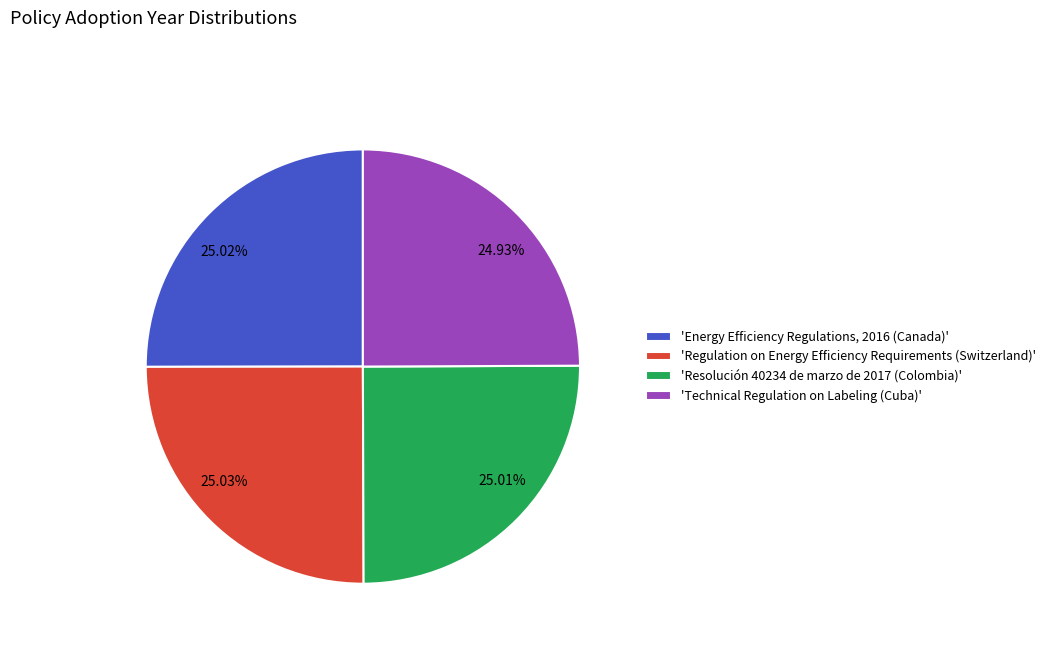

Does any single category account for the majority?

No